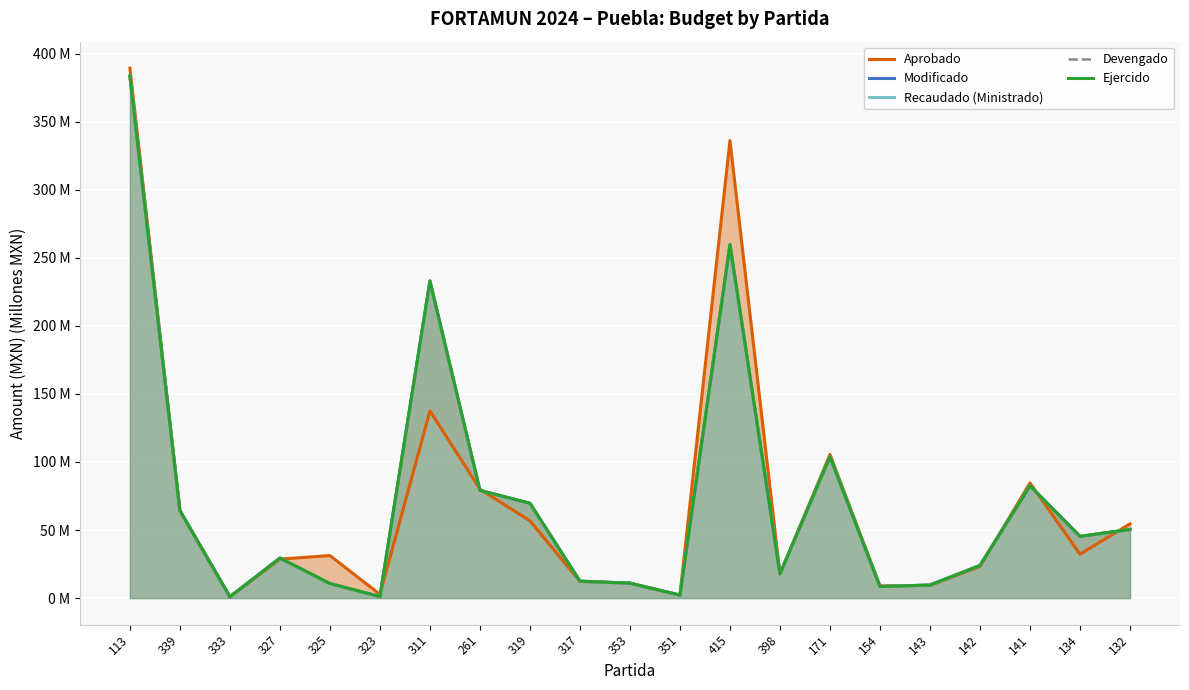

At which category does Devengado reach its first local valley?

333